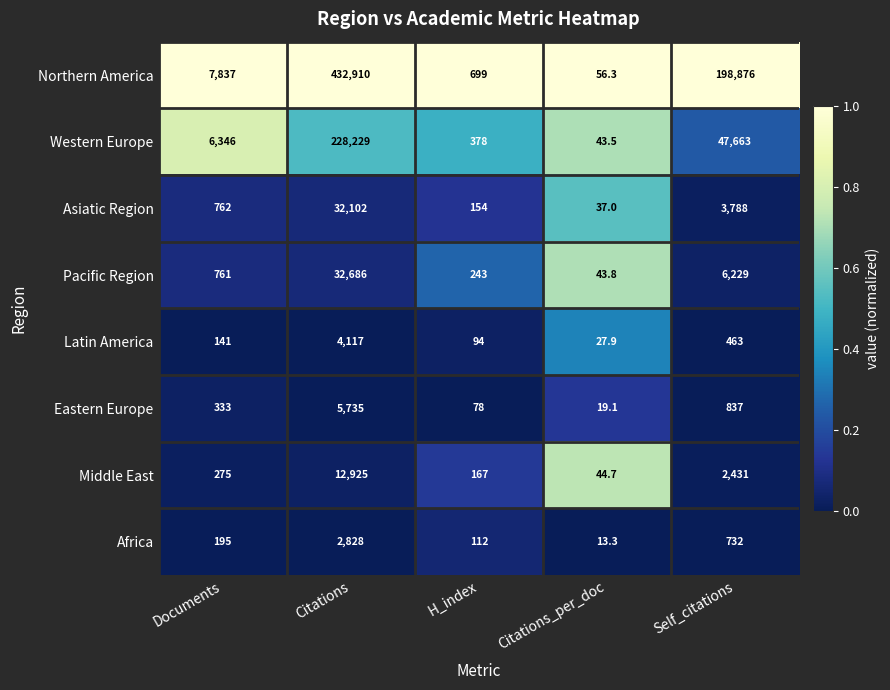

Which series has the largest range (max minus min)?

Northern America